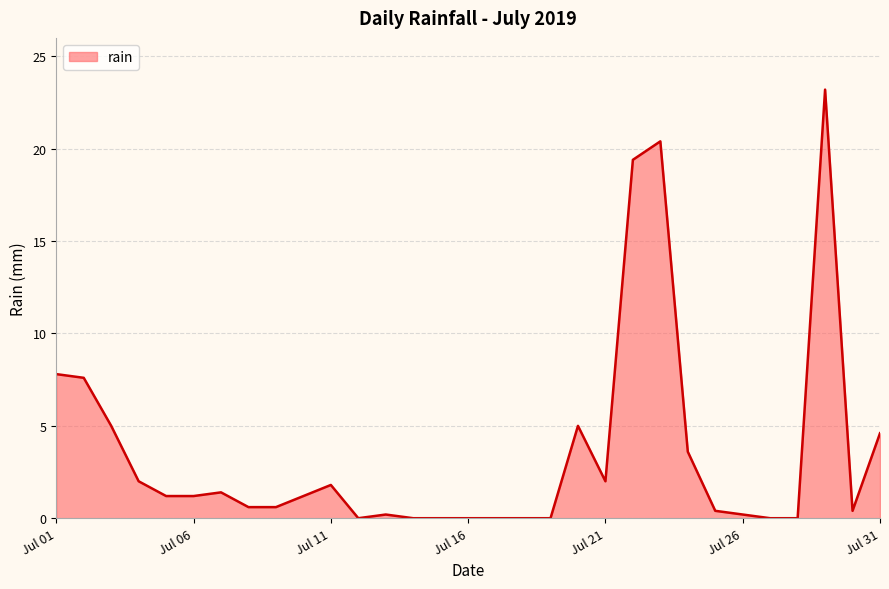

What is the difference between the maximum and minimum values?

23.2